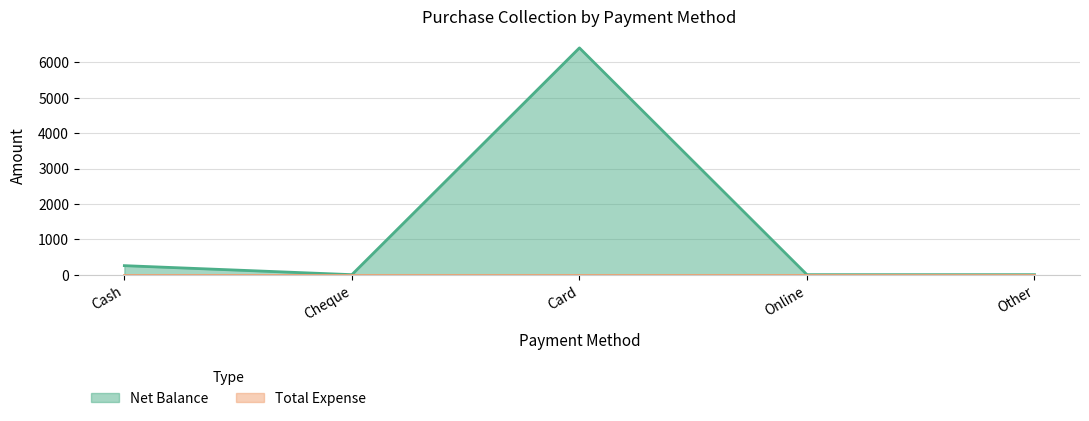

True or false: the data shows 0 at Online.

True